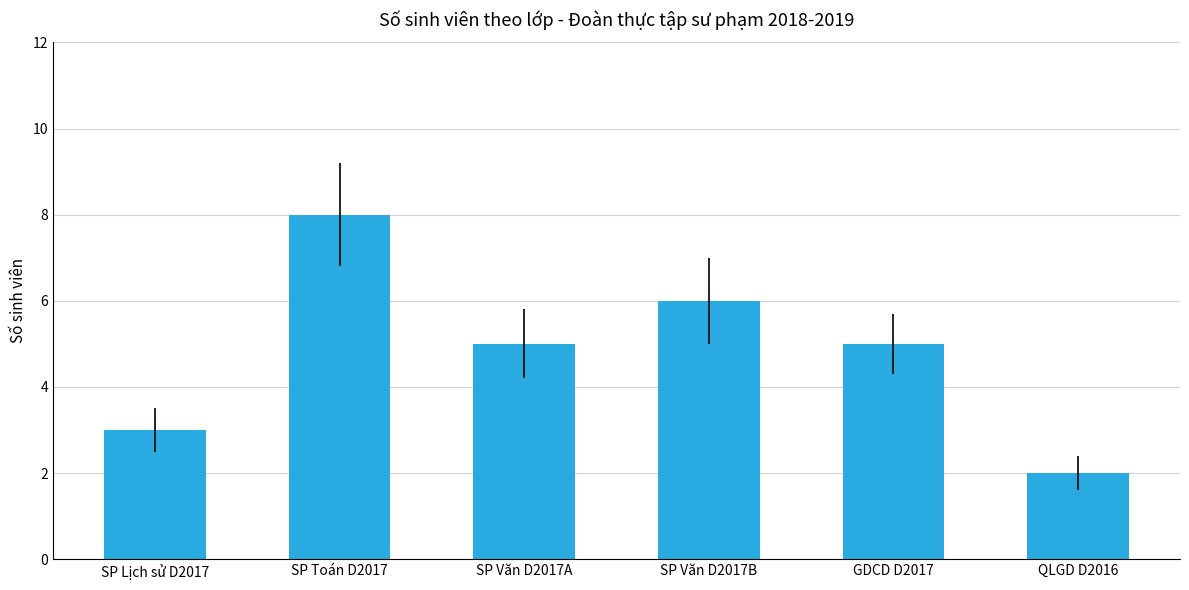

Is it true that the value at SP Văn D2017A is 9?

False